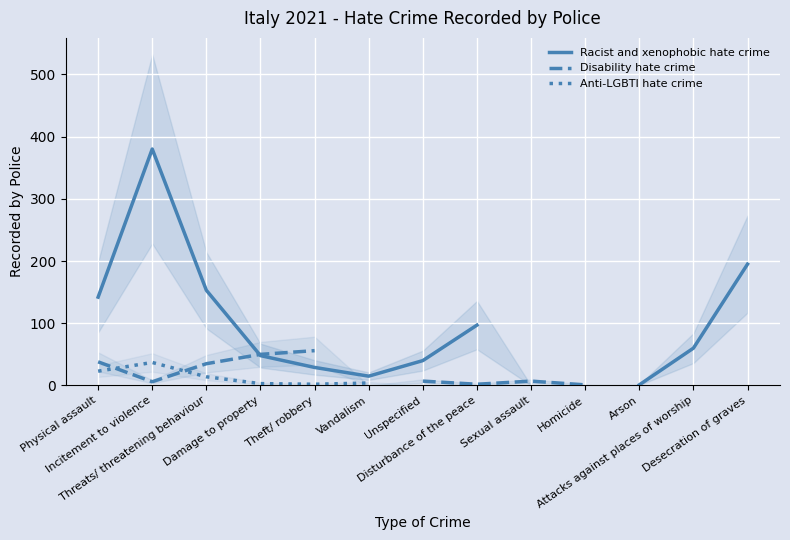

What is the label of the 11th point from the right?

Threats/ threatening behaviour